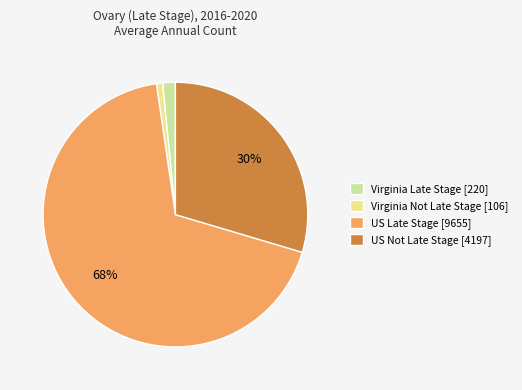

Which has a higher value, US Not Late Stage [4197] or US Late Stage [9655]?

US Late Stage [9655]